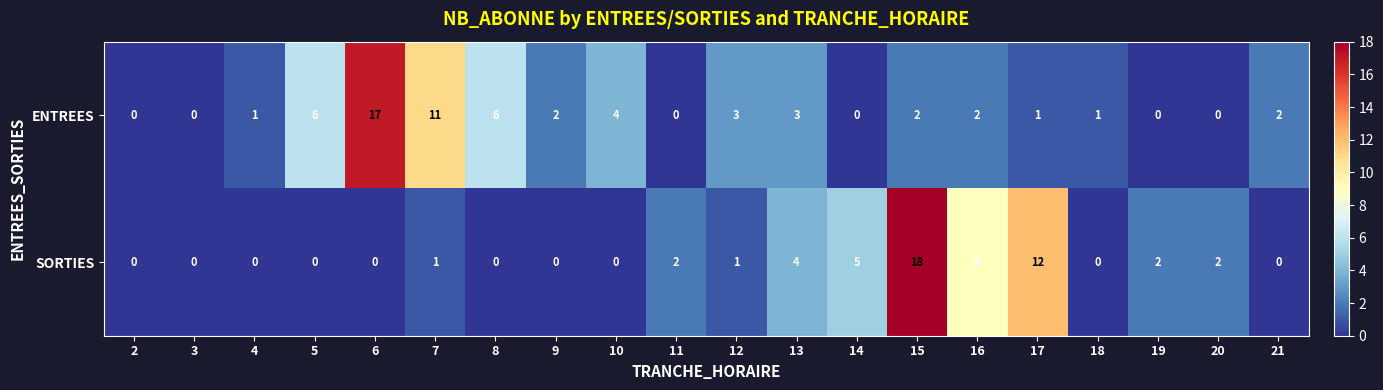

Which series has the largest total across all categories?

ENTREES